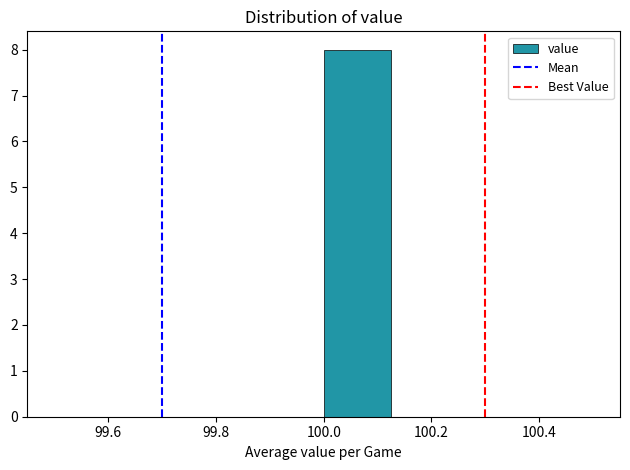

Reading left to right, transcribe this chart: for each bar, give the range it covers on the x-axis and its height. Neither the bar edges nor the heights are printed on the chart, so give them approximately, as read against the axes.

99.500 to 99.625: 0
99.625 to 99.750: 0
99.750 to 99.875: 0
99.875 to 100.000: 0
100.000 to 100.125: 8
100.125 to 100.250: 0
100.250 to 100.375: 0
100.375 to 100.500: 0